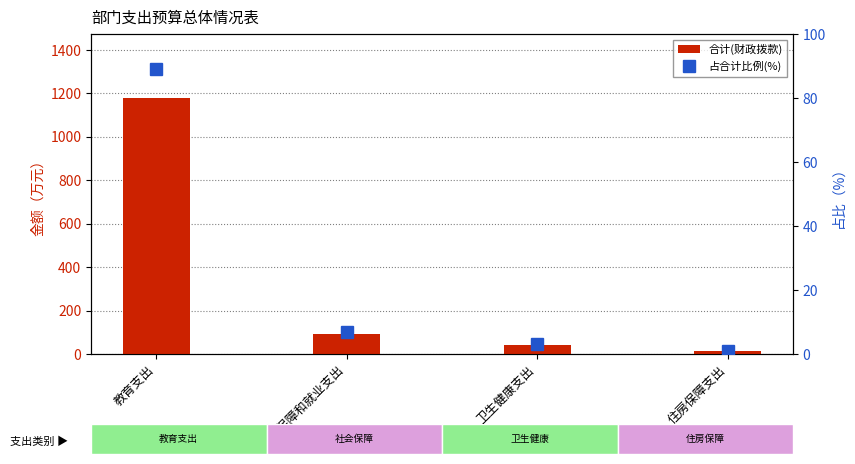

The 占合计比例(%) series shows 3.6 at 社会保障和就业支出. True or false?

False